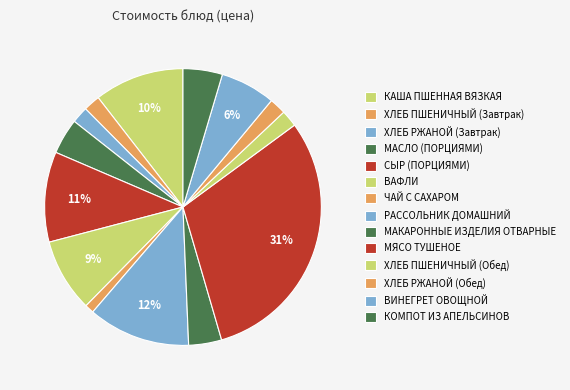

How many slices are in this pie chart?

14